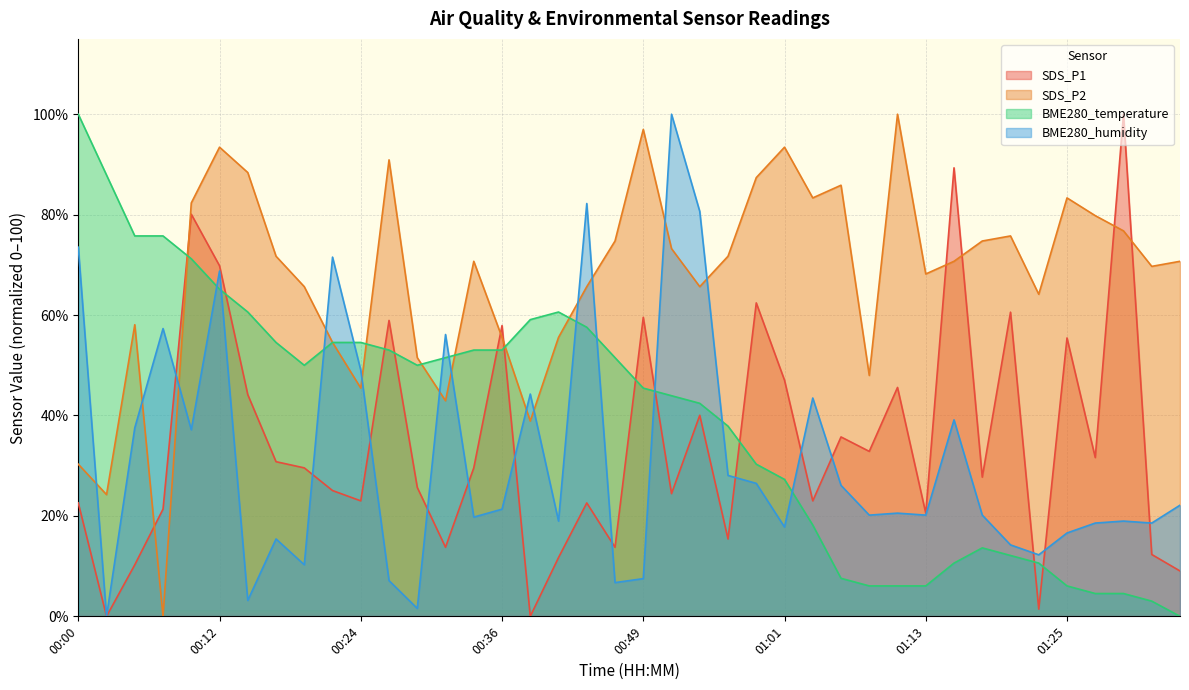

In SDS_P2, how many points are higher than both neighbors (excluding endpoints)?

10